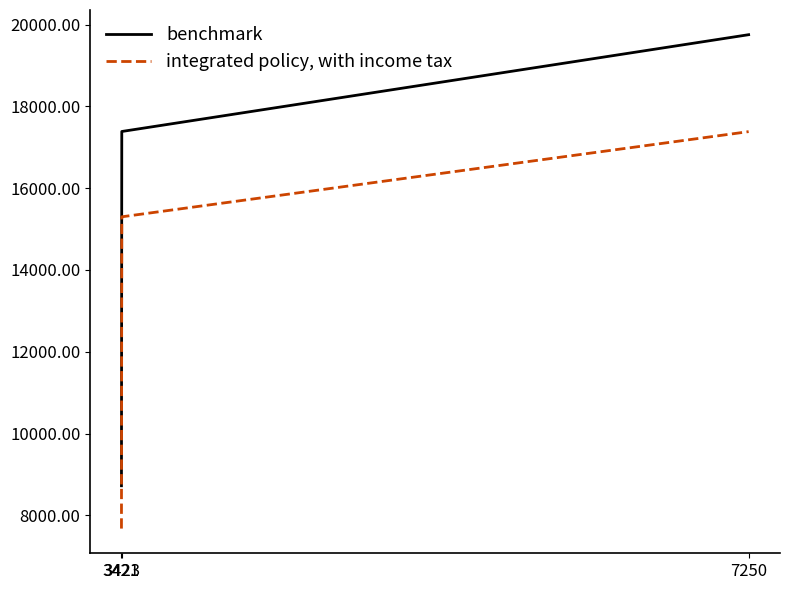

Rank the series by their maximum value, from lowest to highest.

integrated policy, with income tax, benchmark